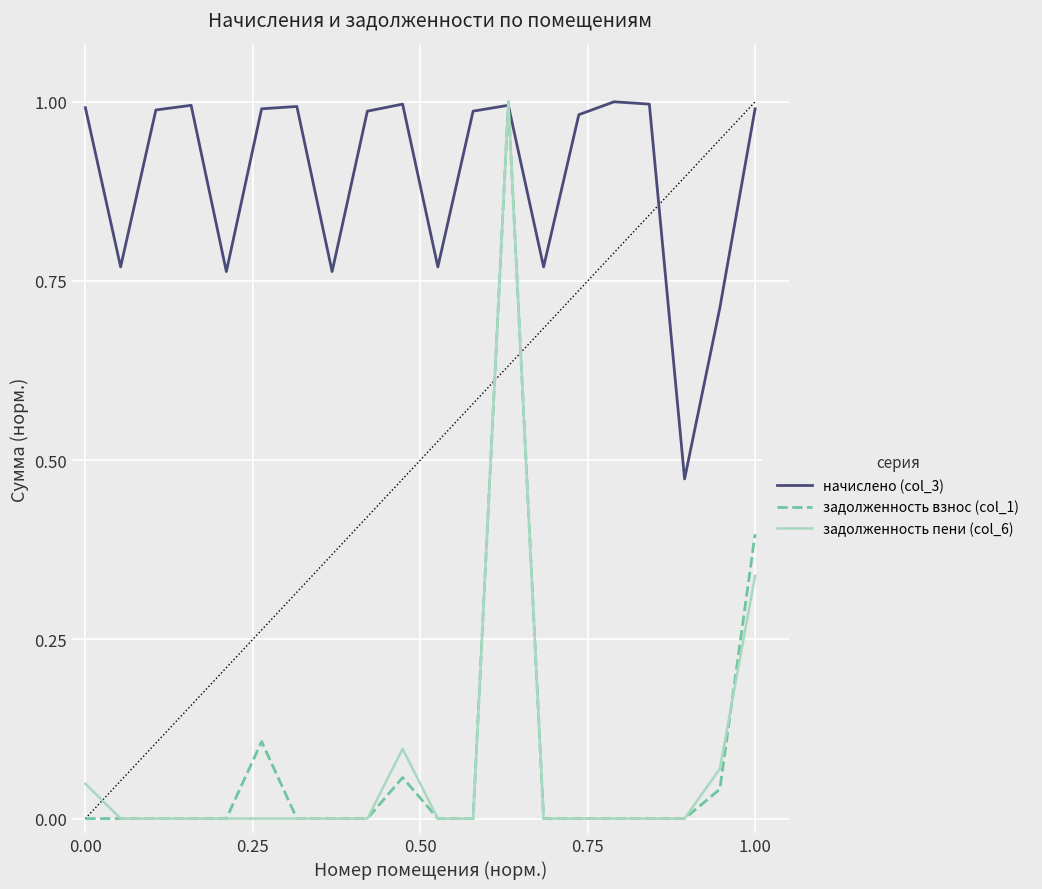

Which series has the largest total across all categories?

начислено (col_3)